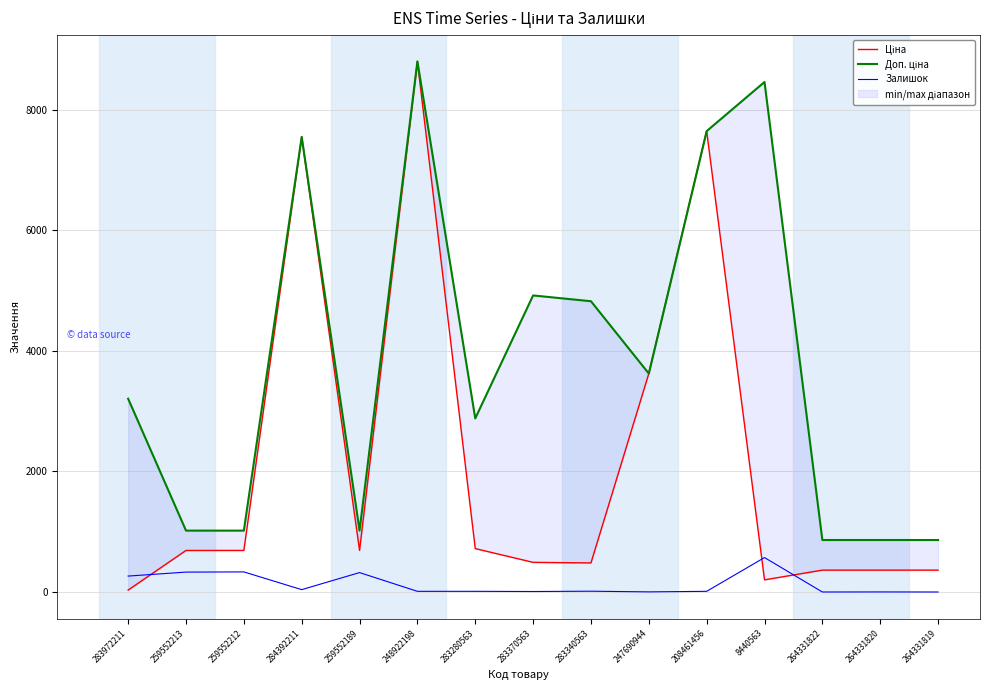

At which category does Доп. ціна reach its first local peak?

284392211